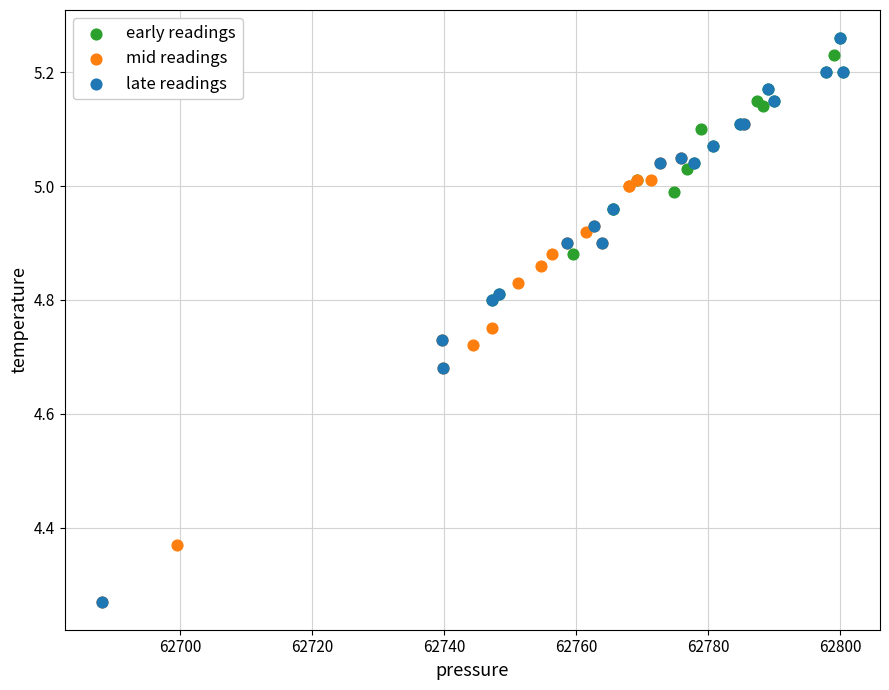

Which series has the widest spread of Y values?

late readings